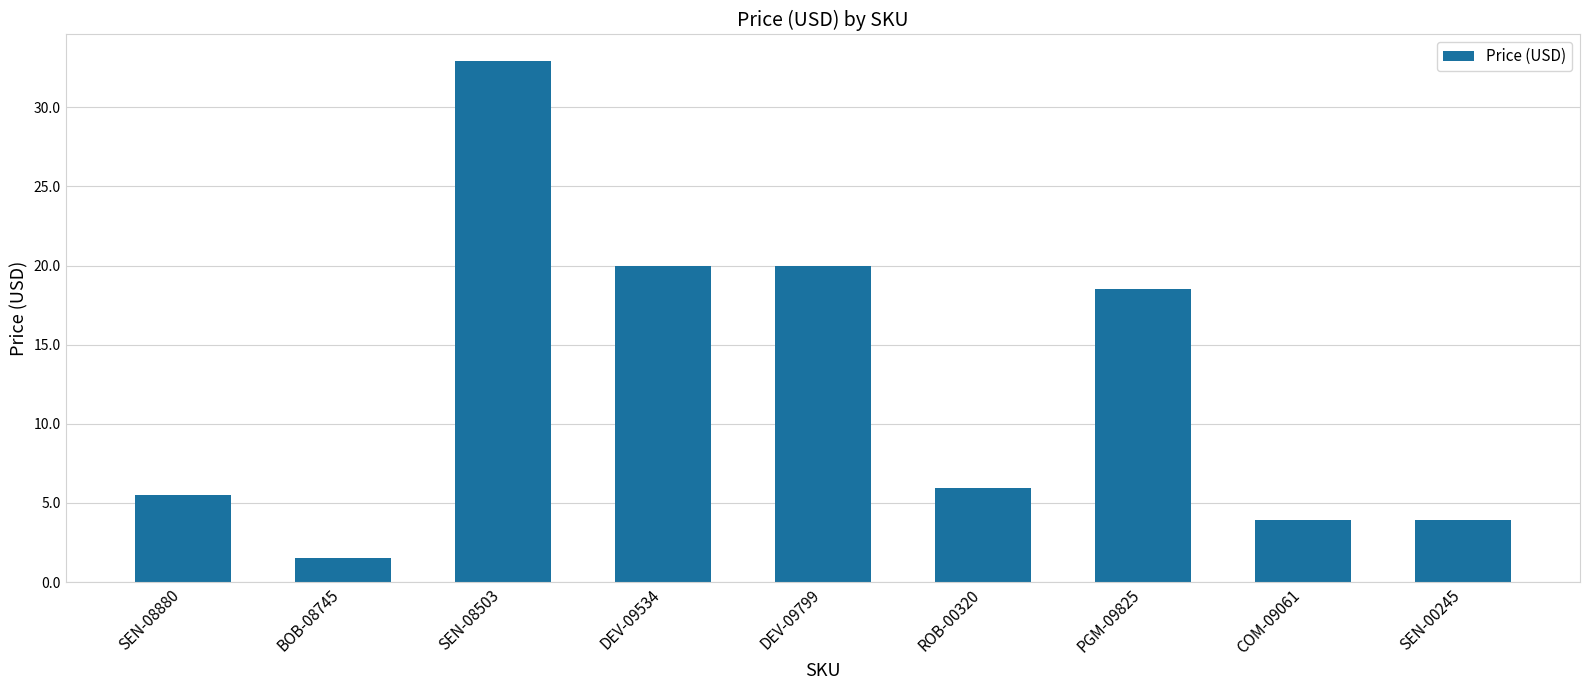

Where is the data nearest to the value 17?

PGM-09825